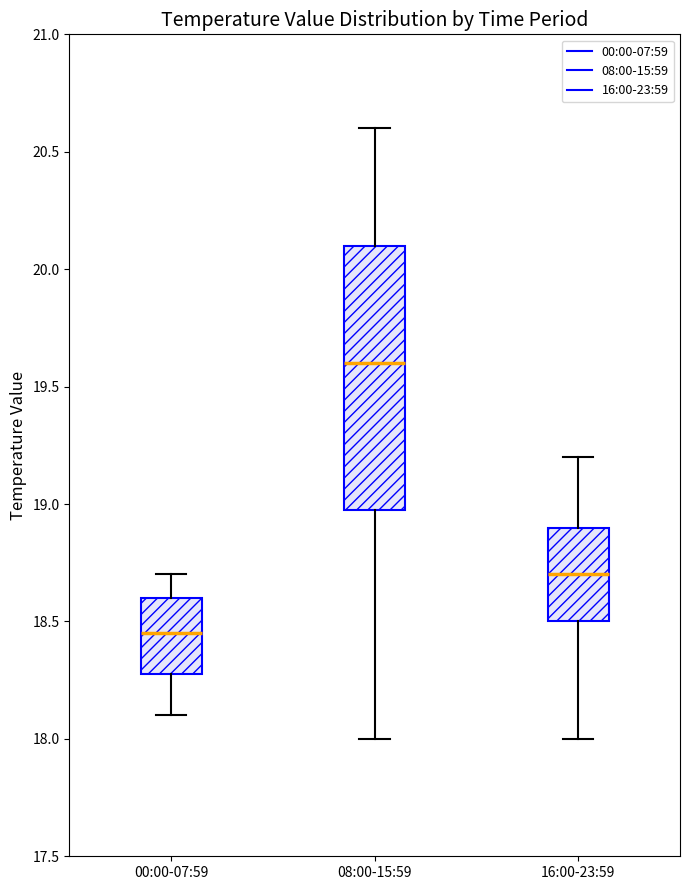

Where is the upper edge of the box for 08:00-15:59 on the y-axis? The values are not printed on the chart, so give them approximately, as read against the axis.

20.10